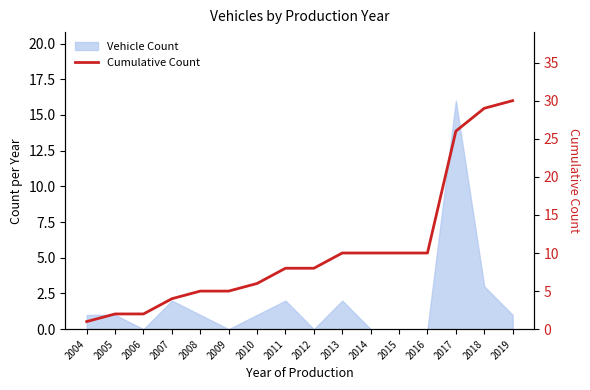

Is it true that the value at 2017 is 41?

False